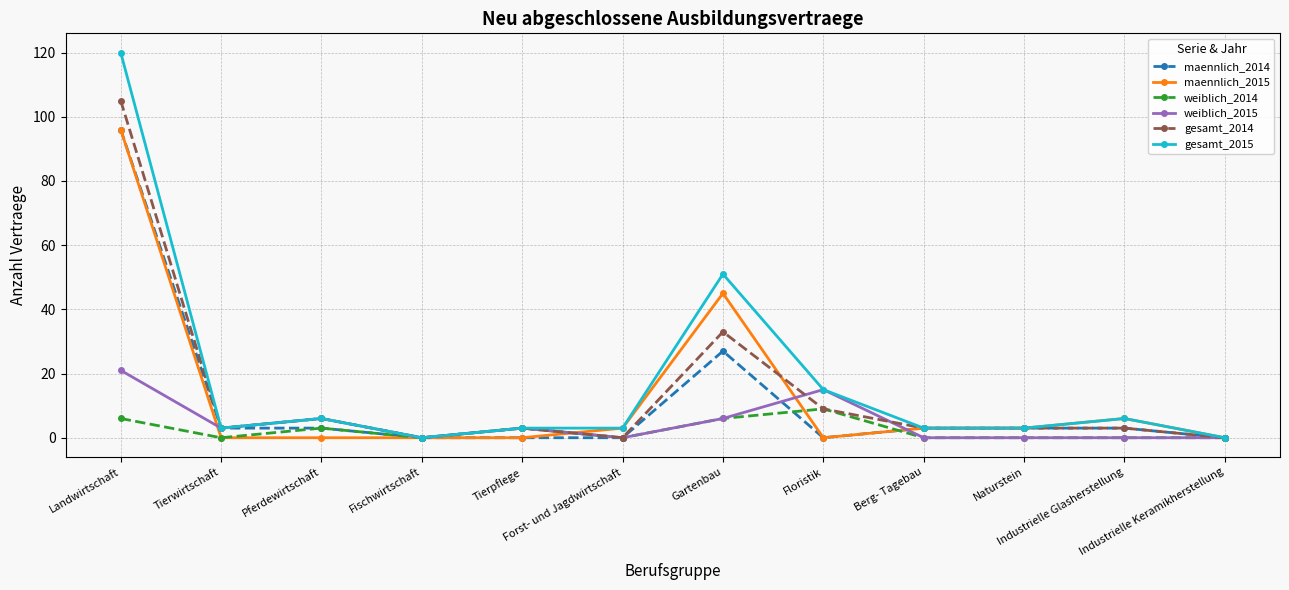

Which series has the largest range (max minus min)?

gesamt_2015